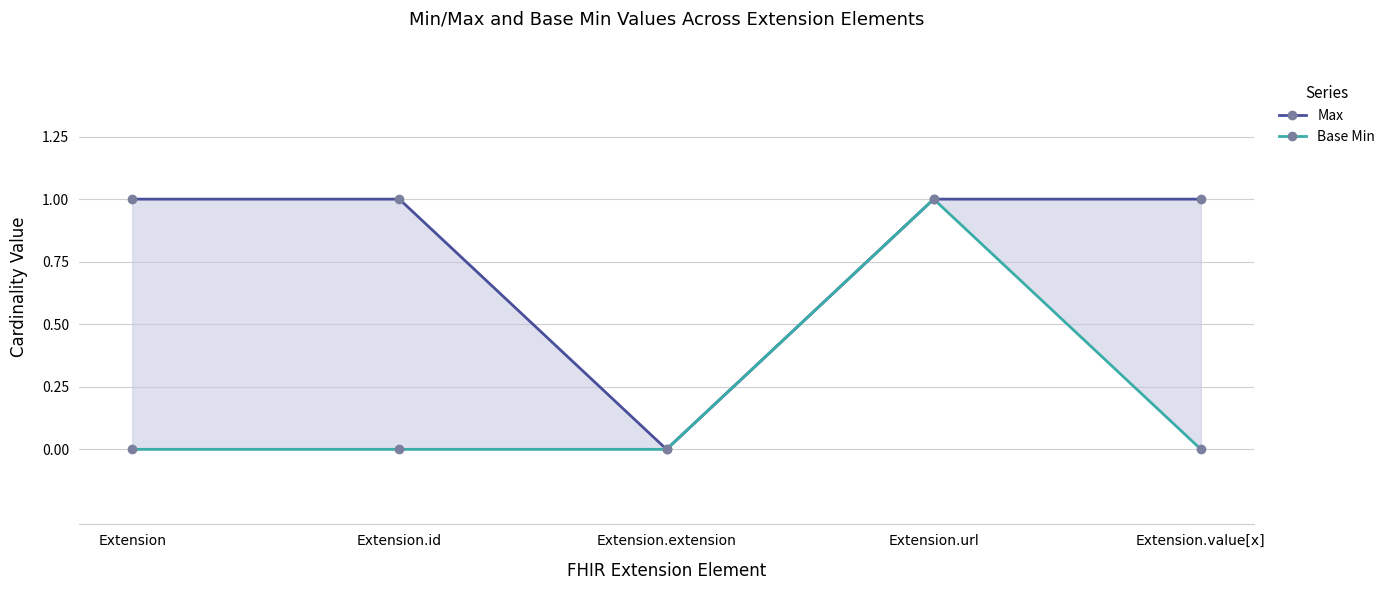

What position from the right is Extension.value[x]?

1